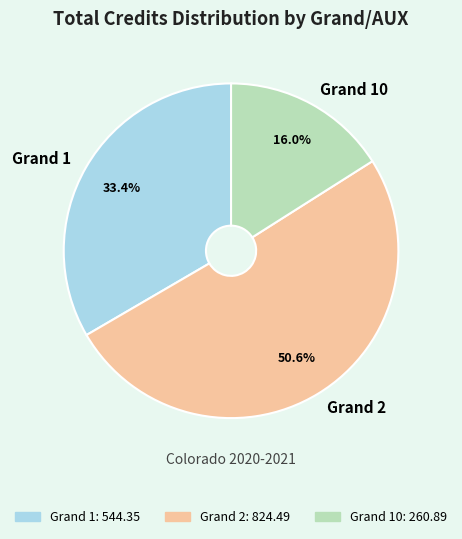

Does any single category account for the majority?

Yes